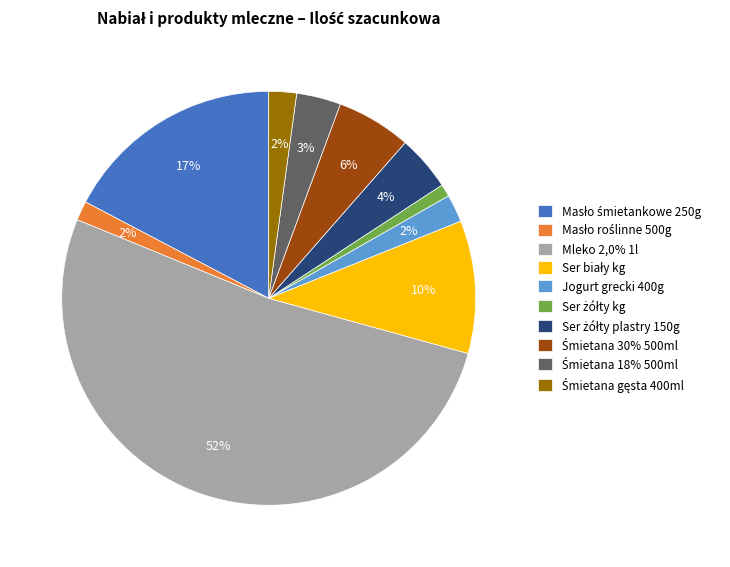

Which category has the biggest portion of the pie?

Mleko 2,0% 1l